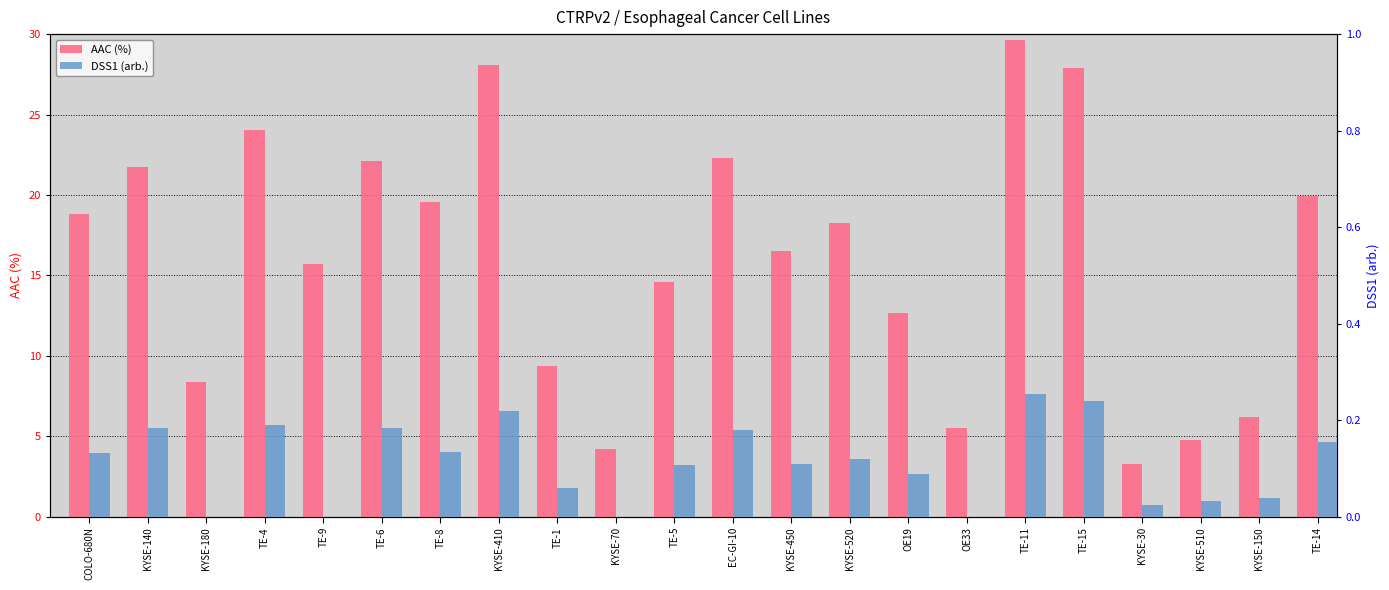

Where does the AAC (%) series first go above 18?

COLO-680N